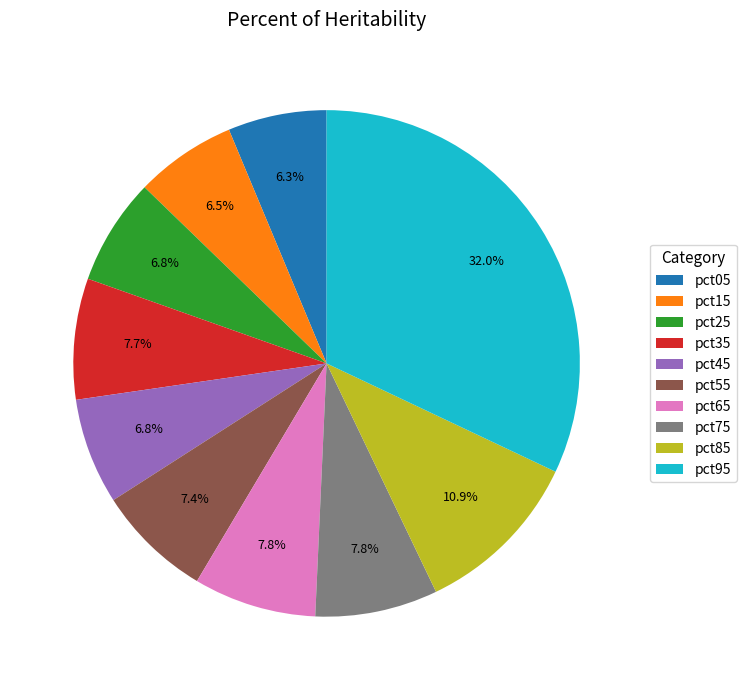

Which slice is the largest?

pct95